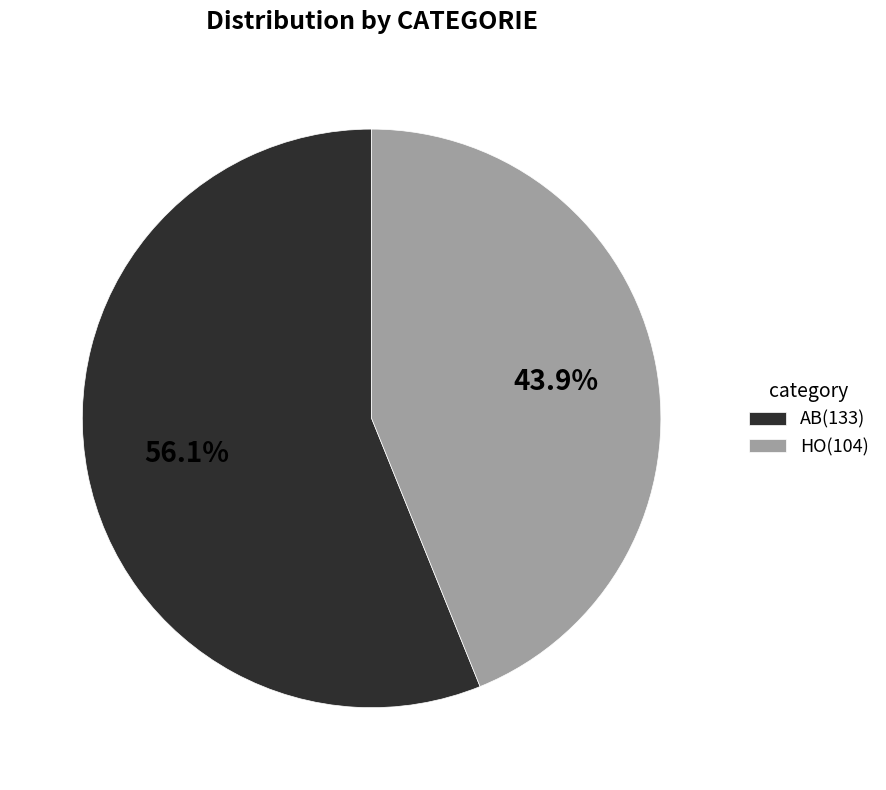

Count the number of slices in the pie.

2